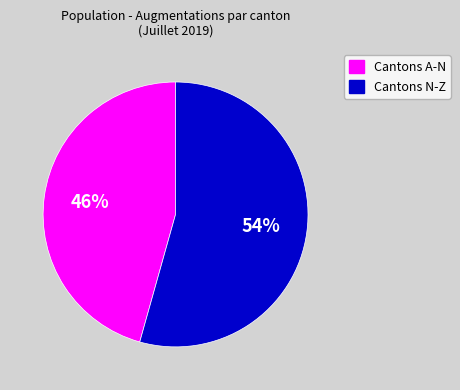

Approximately how many times larger is the value at Cantons N-Z compared to Cantons A-N?

1.2